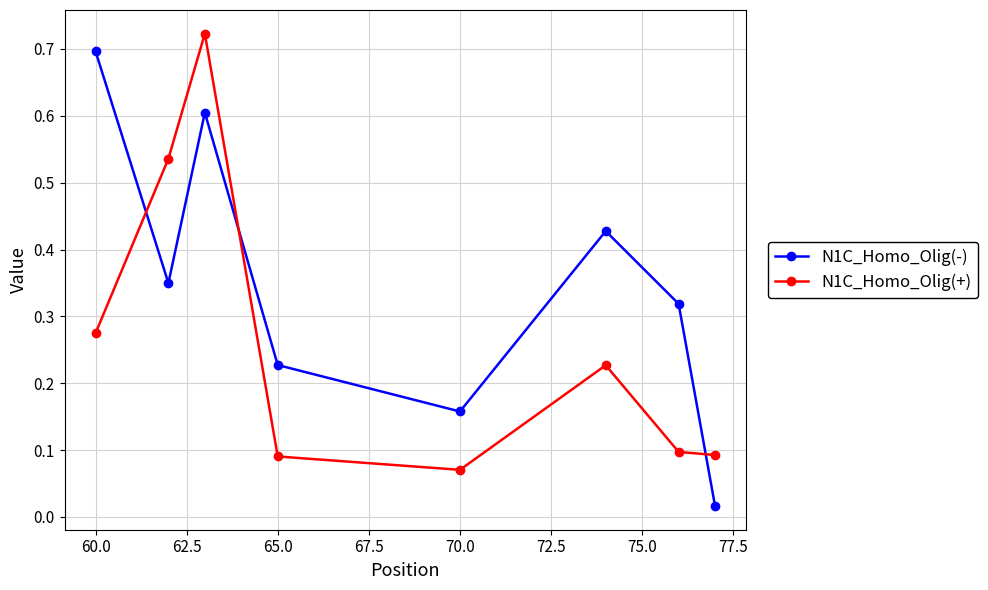

How many lines are shown in the chart?

2